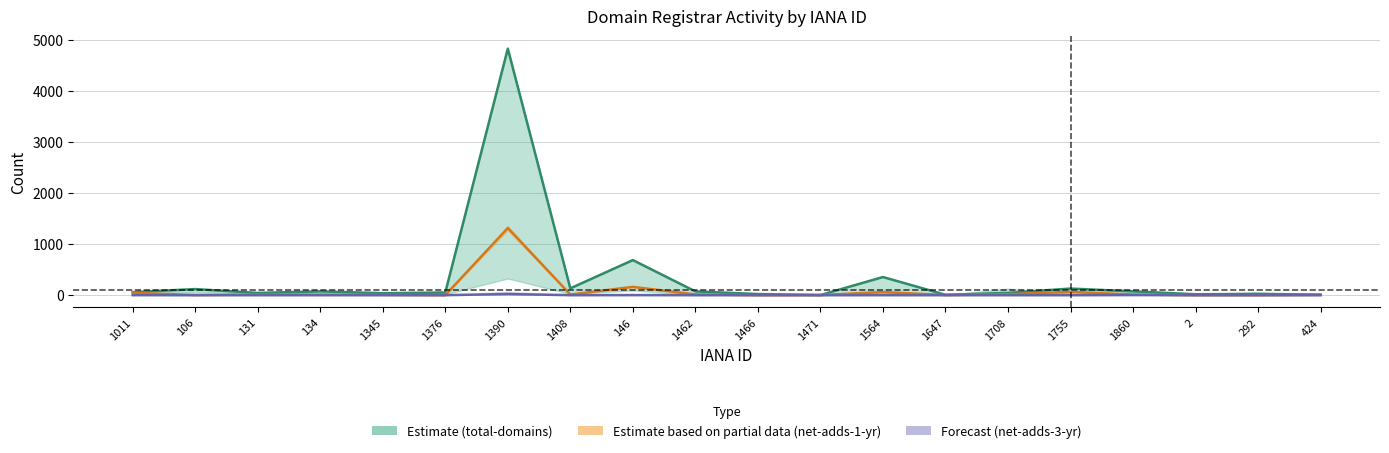

List the series in order of their peak value, highest first.

total-domains, net-adds-1-yr, net-adds-3-yr